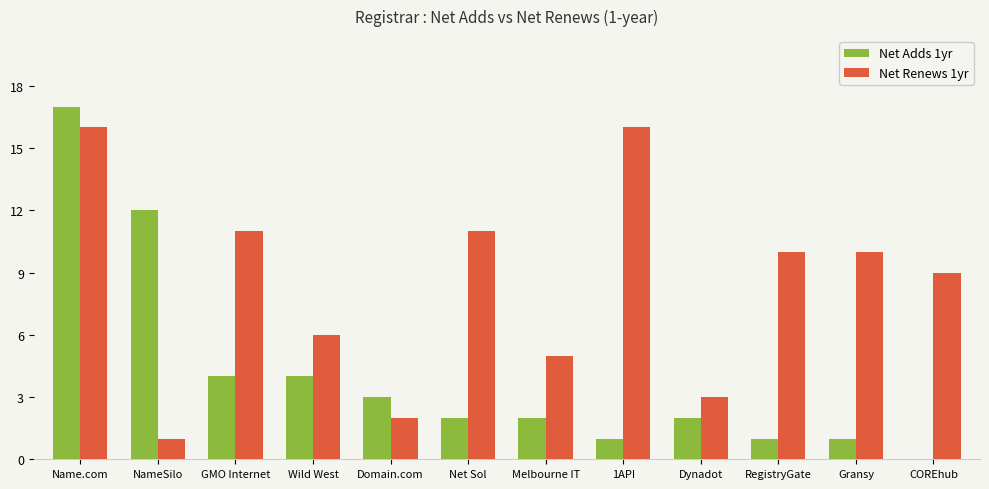

What is the highest value of the Net Adds 1yr series?

17